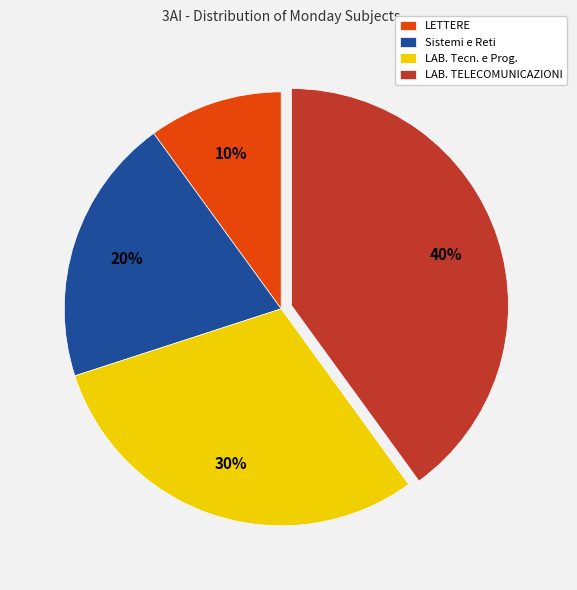

What percentage is the LAB. TELECOMUNICAZIONI slice, to the nearest percent?

40%